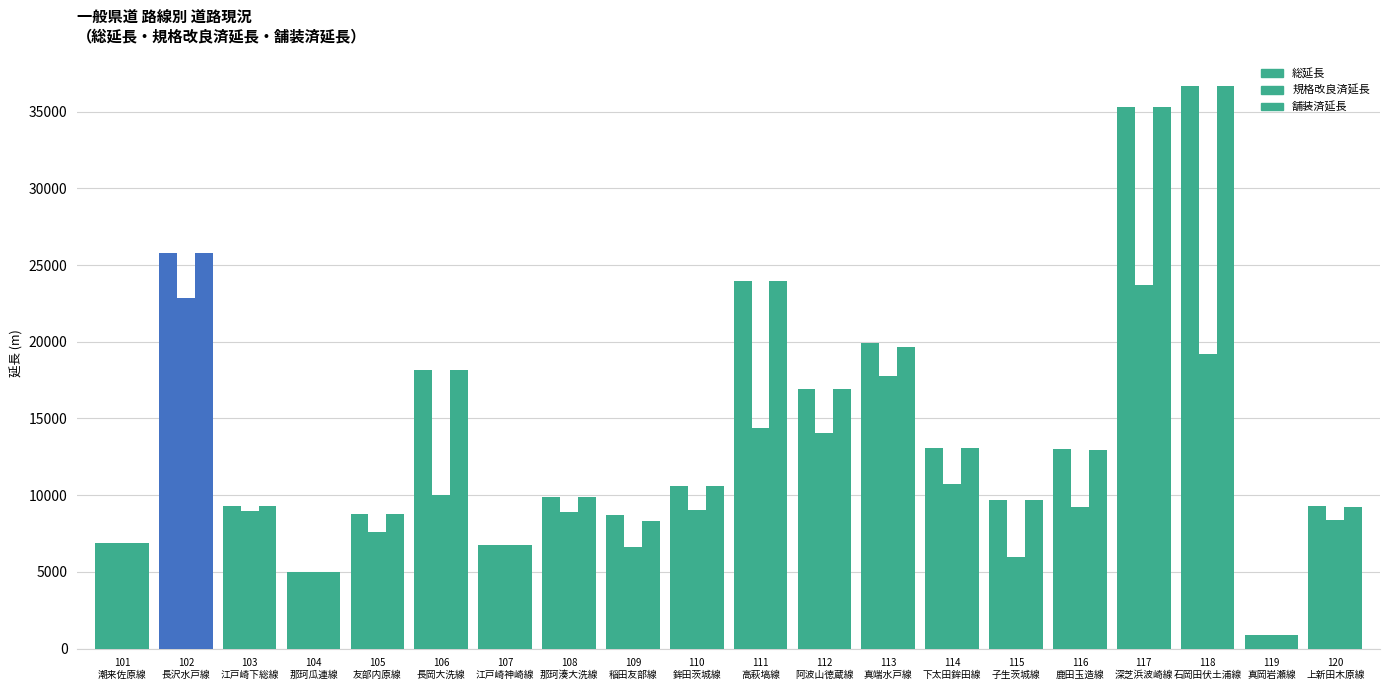

How many bars are there in total?

60